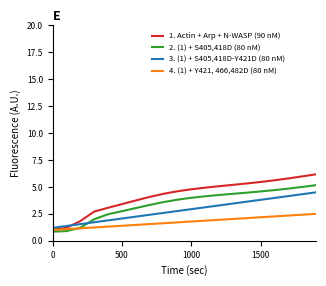

What is the maximum value shown in the chart?

6.2